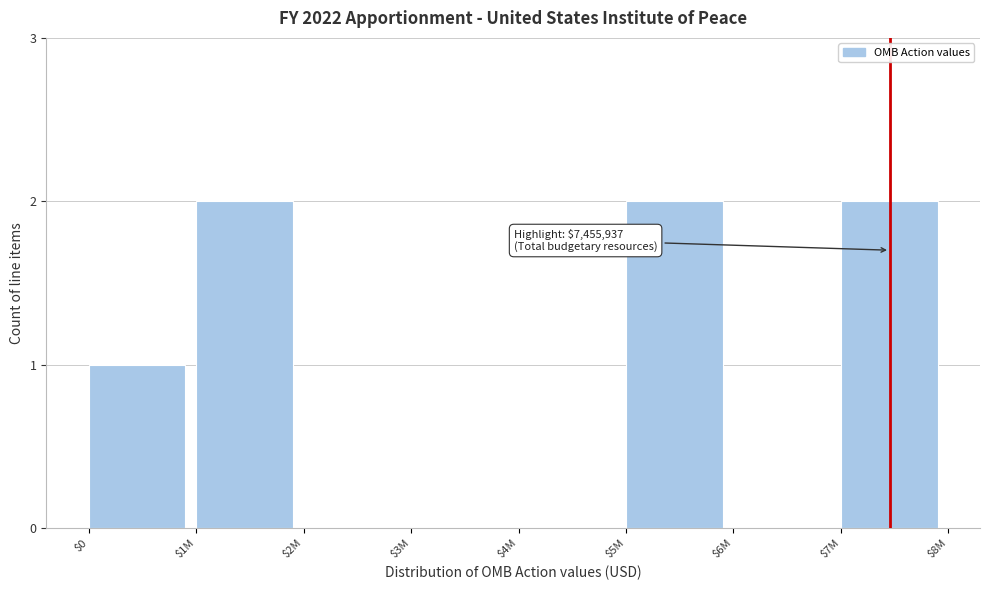

Is it true that the value at $0 is 2?

False